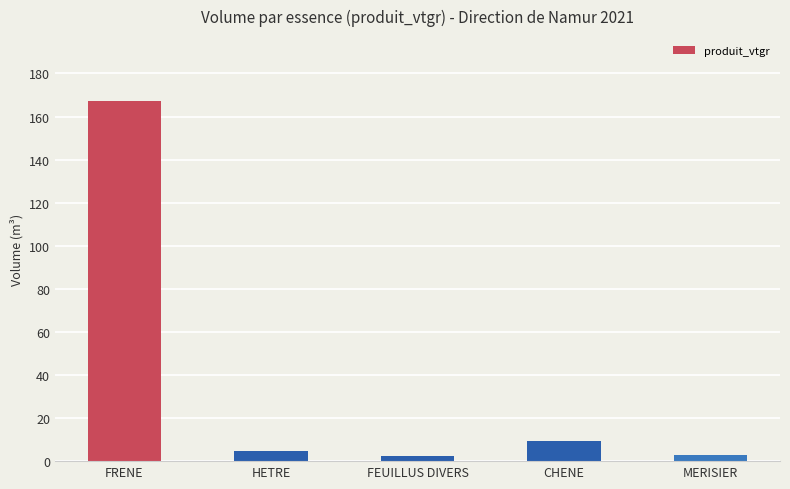

What is the value of the 5th bar from the left?

2.9